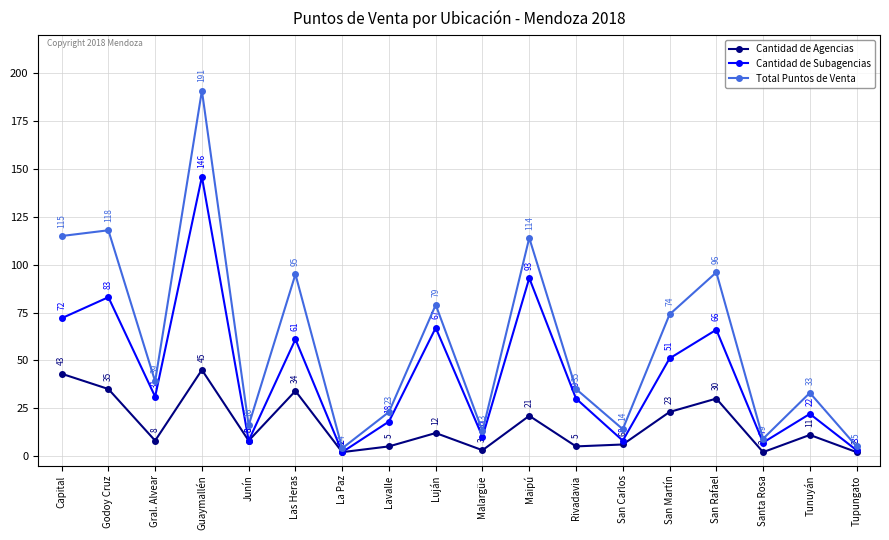

At which category does Cantidad de Subagencias reach its first local valley?

Gral. Alvear